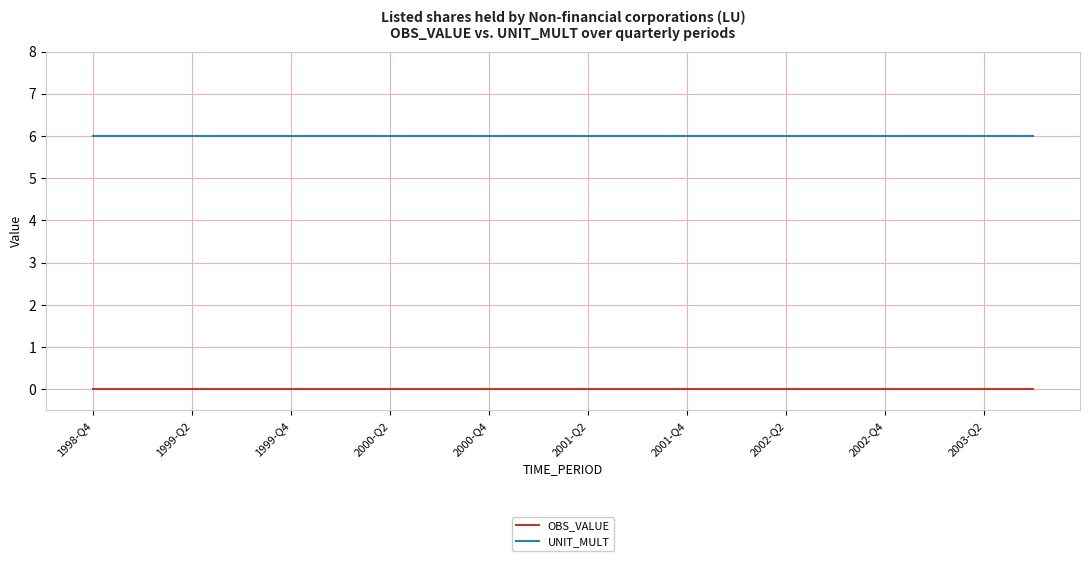

What is the maximum value for UNIT_MULT?

6